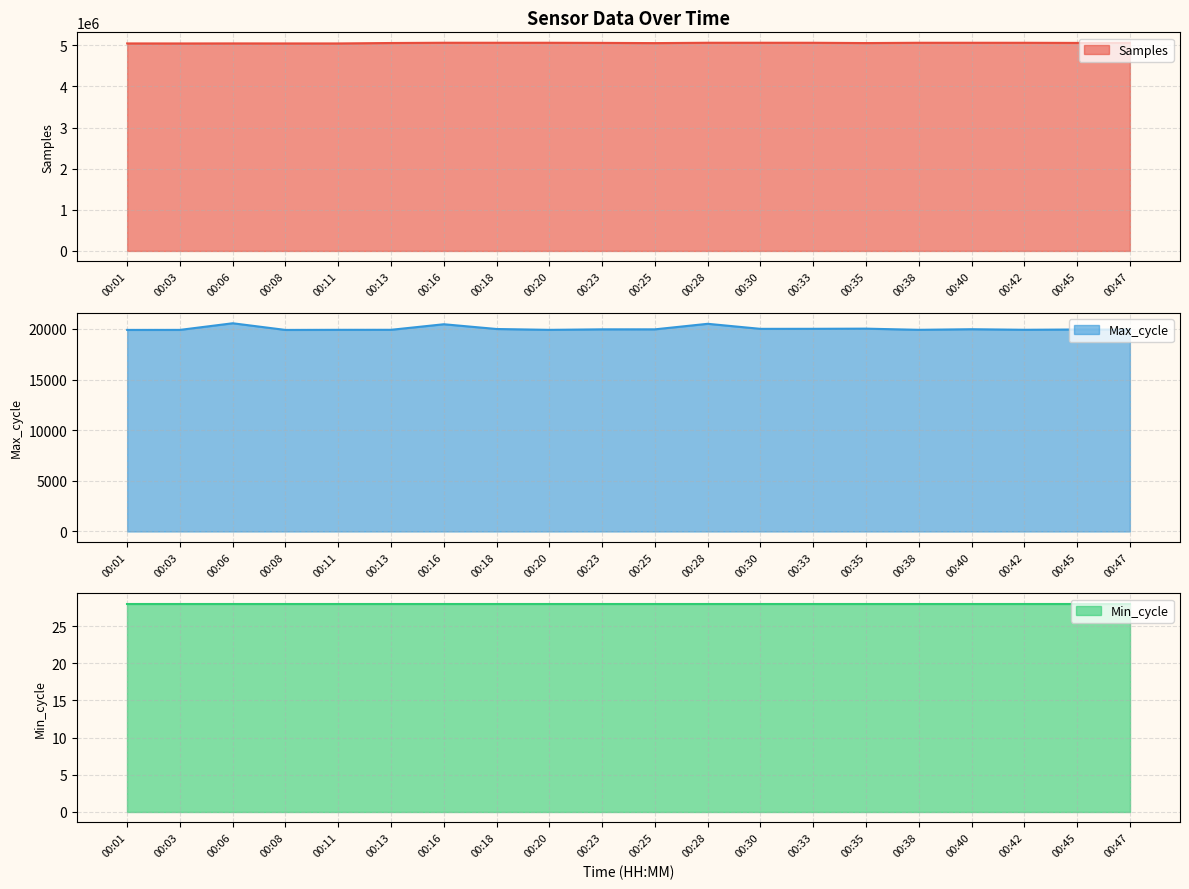

True or false: Max_cycle and Samples intersect in this chart.

False